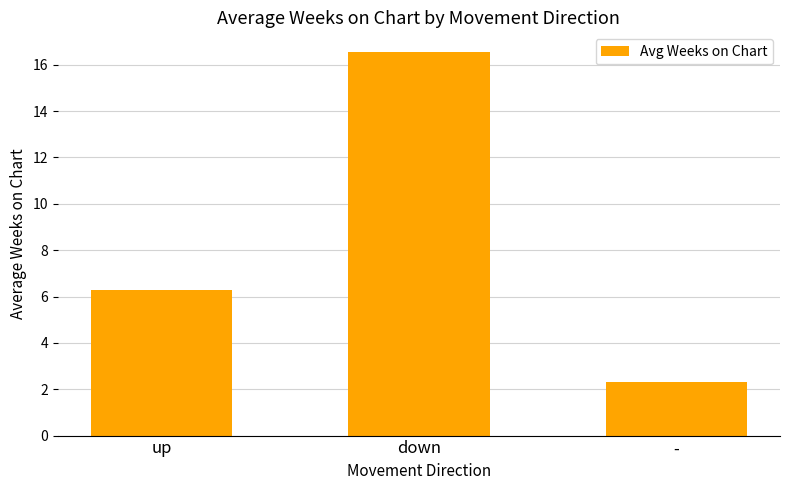

Read the value at down.

16.6